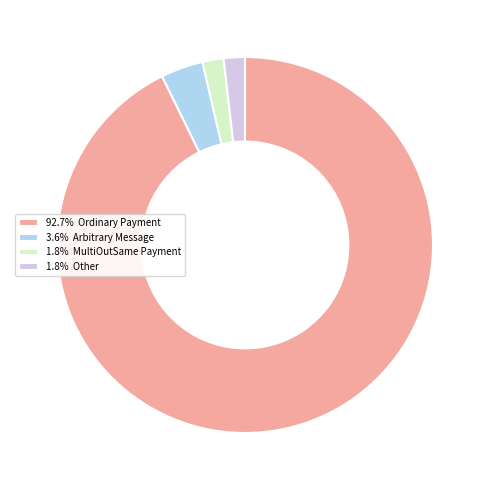

Does 92.7% Ordinary Payment represent more than half of the total?

Yes